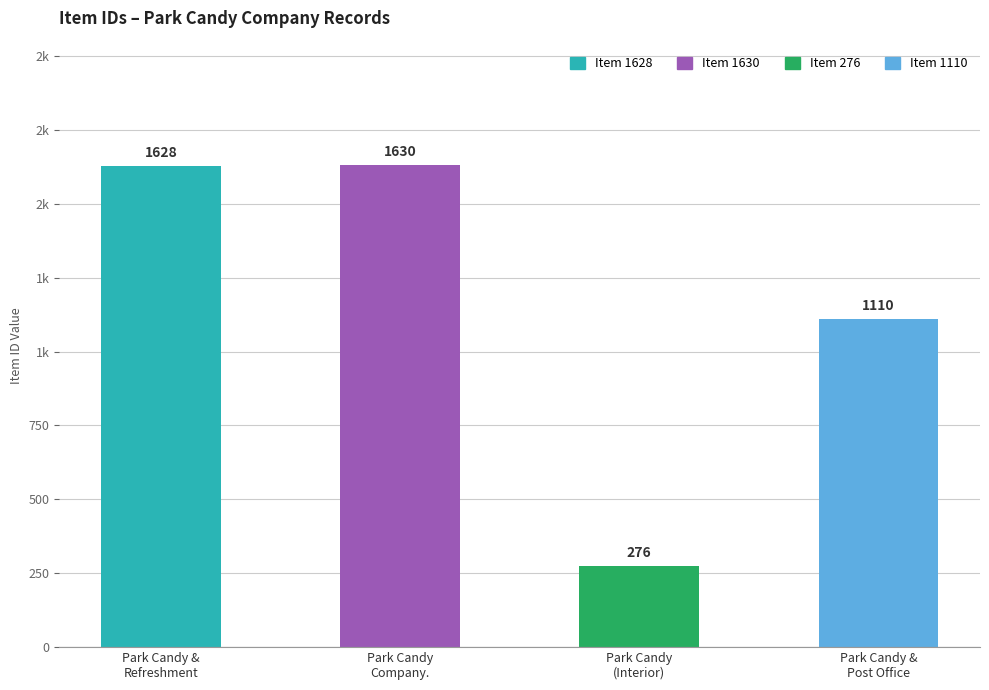

Rank the categories by value from highest to lowest.

Park Candy
Company., Park Candy &
Refreshment, Park Candy &
Post Office, Park Candy
(Interior)